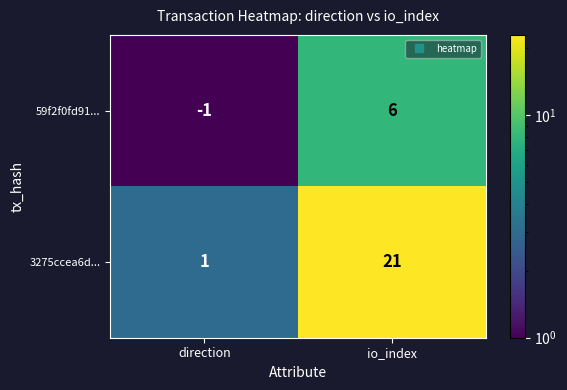

True or false: 59f2f0fd91... has a value of 11 at io_index.

False